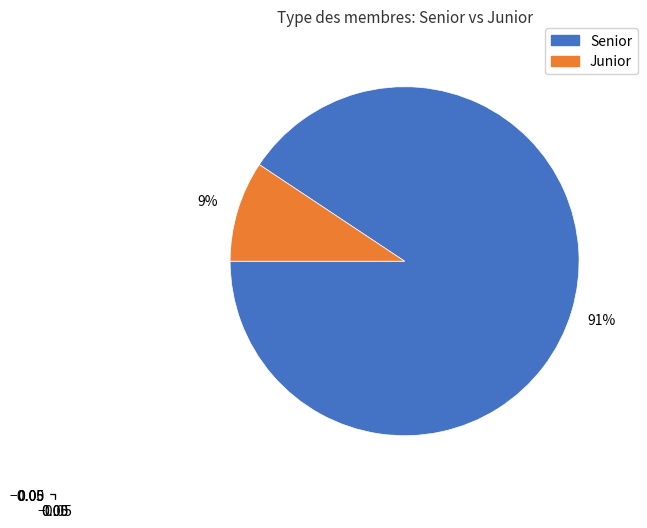

Is it true that Senior is 97% of the pie?

False